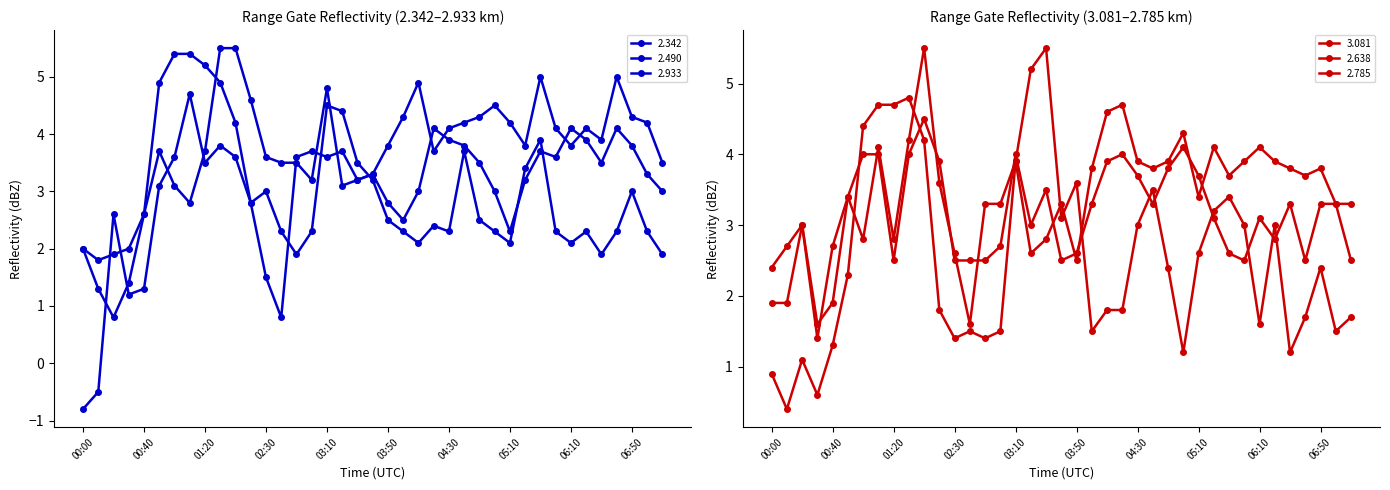

How many interior local valleys does the 2.933 series have?

9